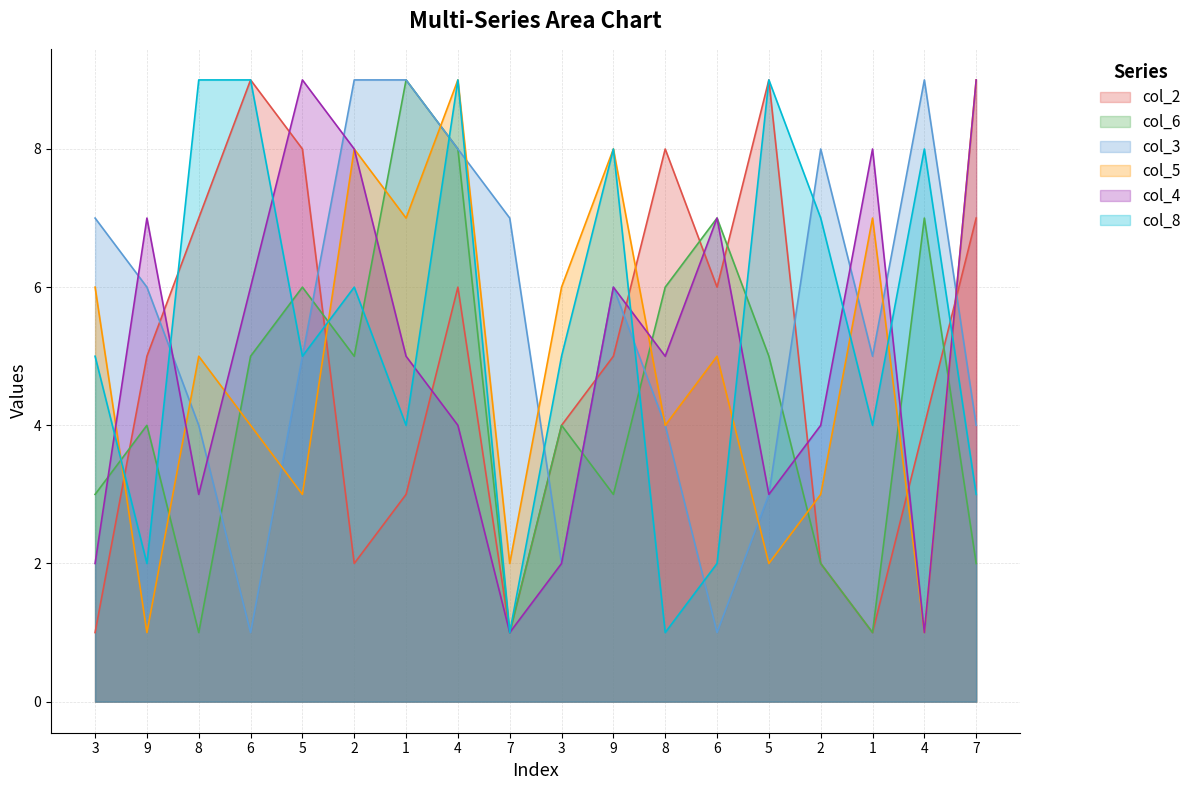

Which series changed the most between 8 and 6?

col_3